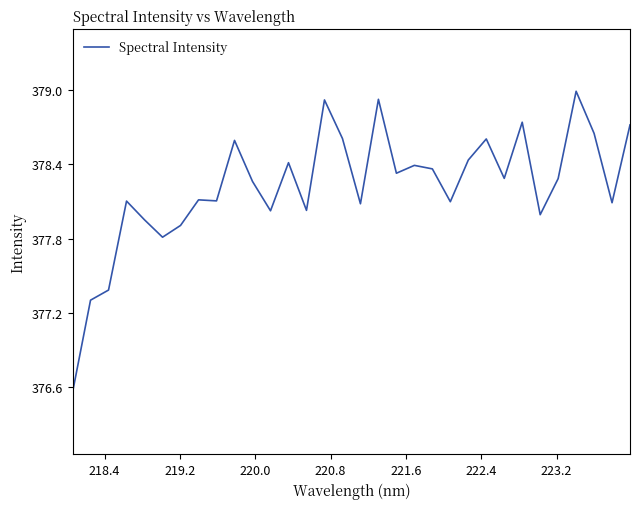

What is the maximum value shown in the chart?

379.0